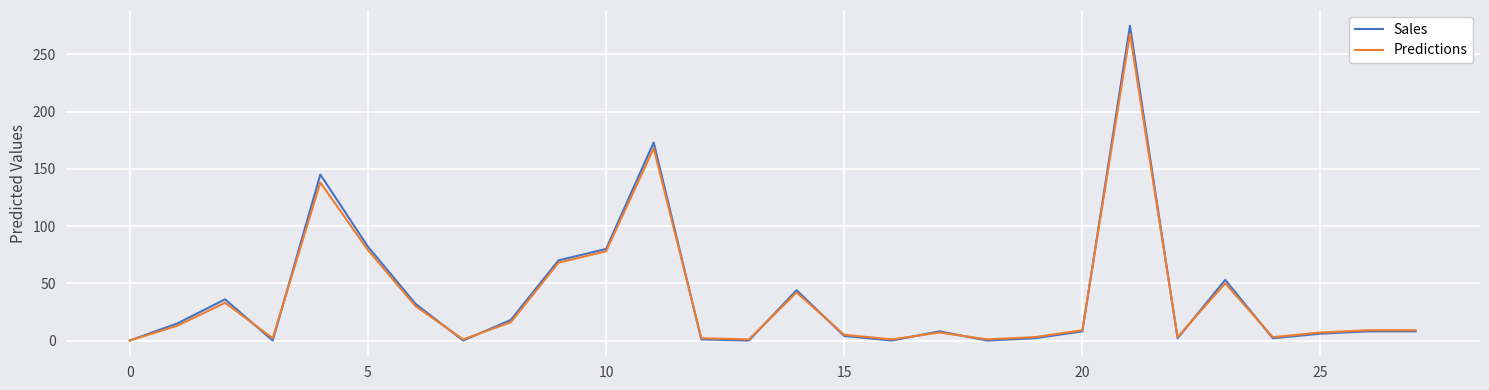

What is the maximum value for Predictions?

268